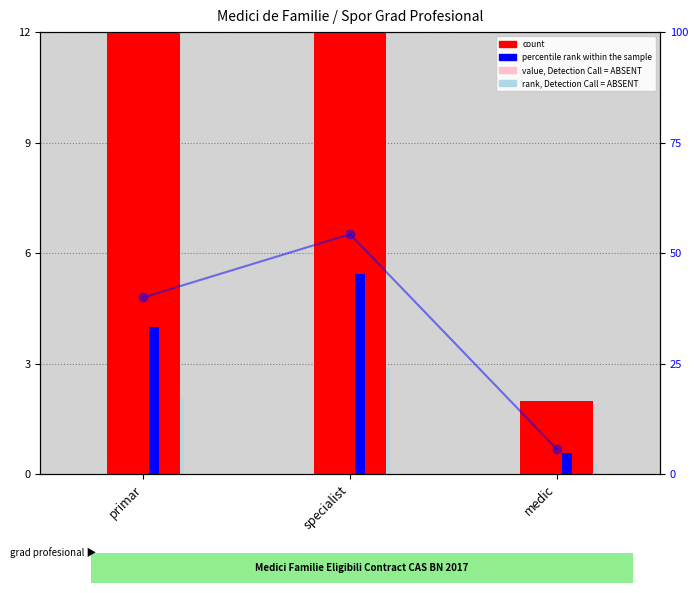

At which label is value, Detection Call = ABSENT closest to 4?

primar